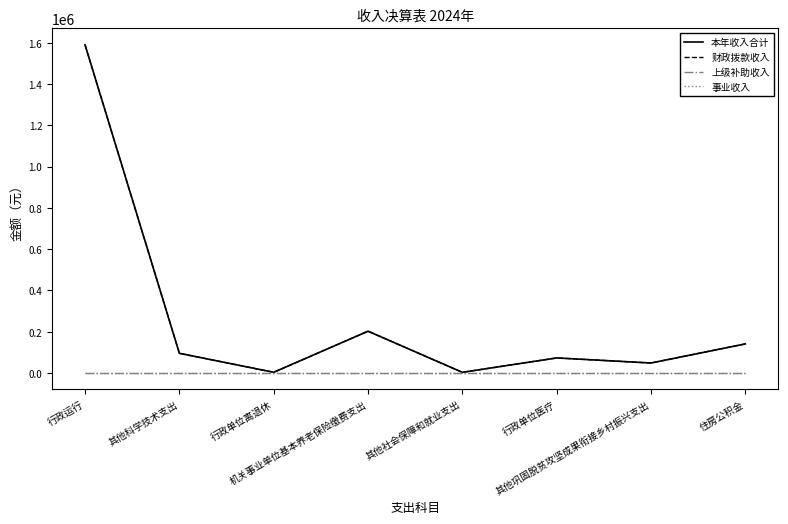

Is this an area chart (filled region under the line)?

No